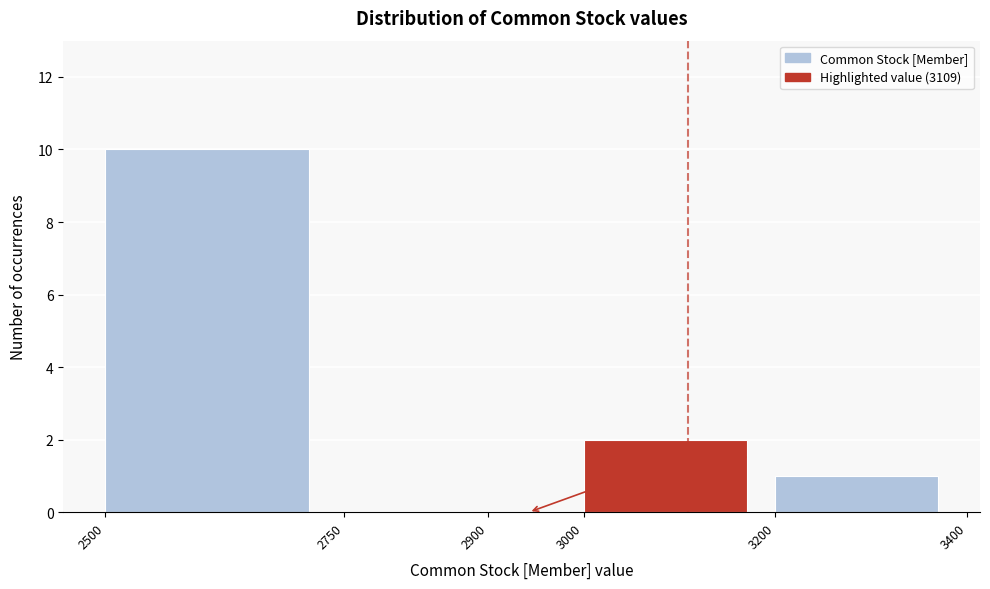

Over which range of the x-axis is the bar tallest?

2500 to 2750